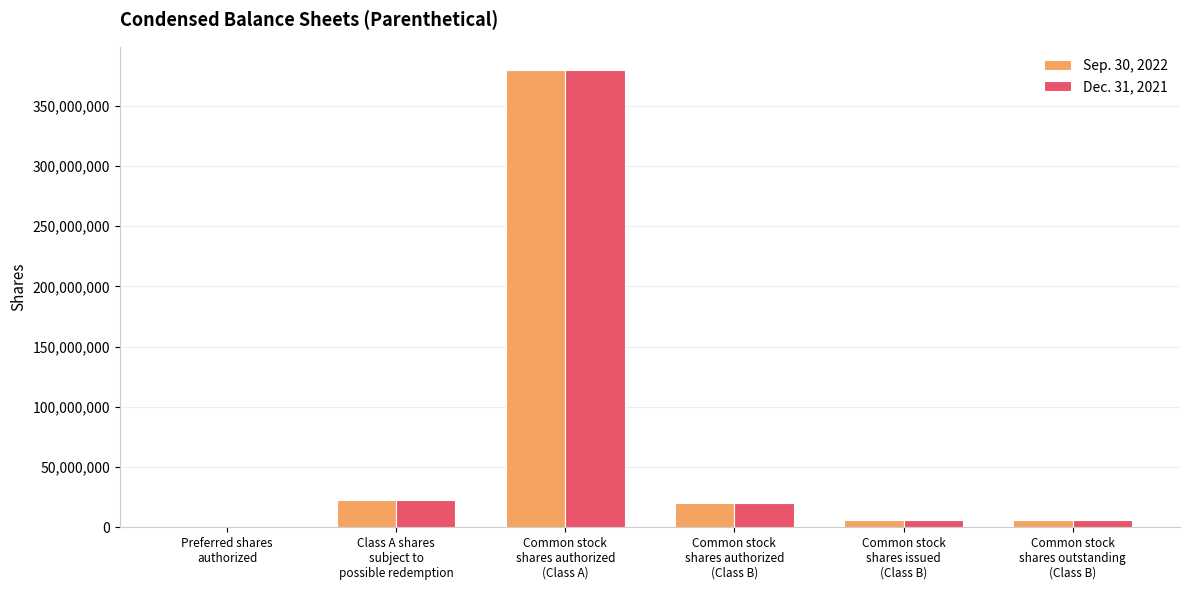

Are the bars horizontal?

No